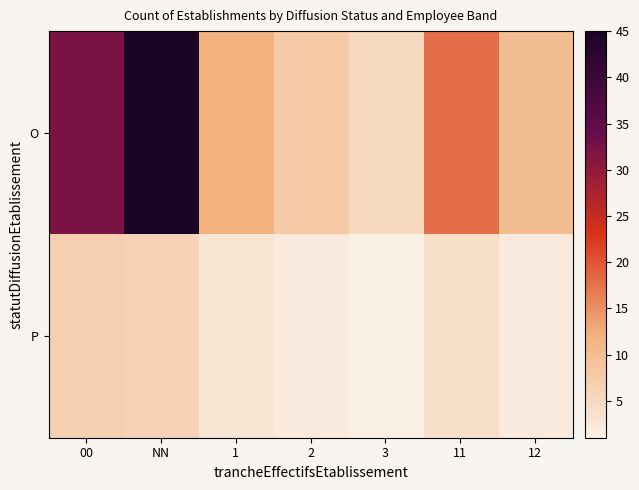

Reading left to right, list all the values displayed in this chart.

O: 00=32	NN=45	1=12	2=8	3=5	11=18	12=10
P: 00=7	NN=6	1=3	2=2	3=1	11=4	12=2